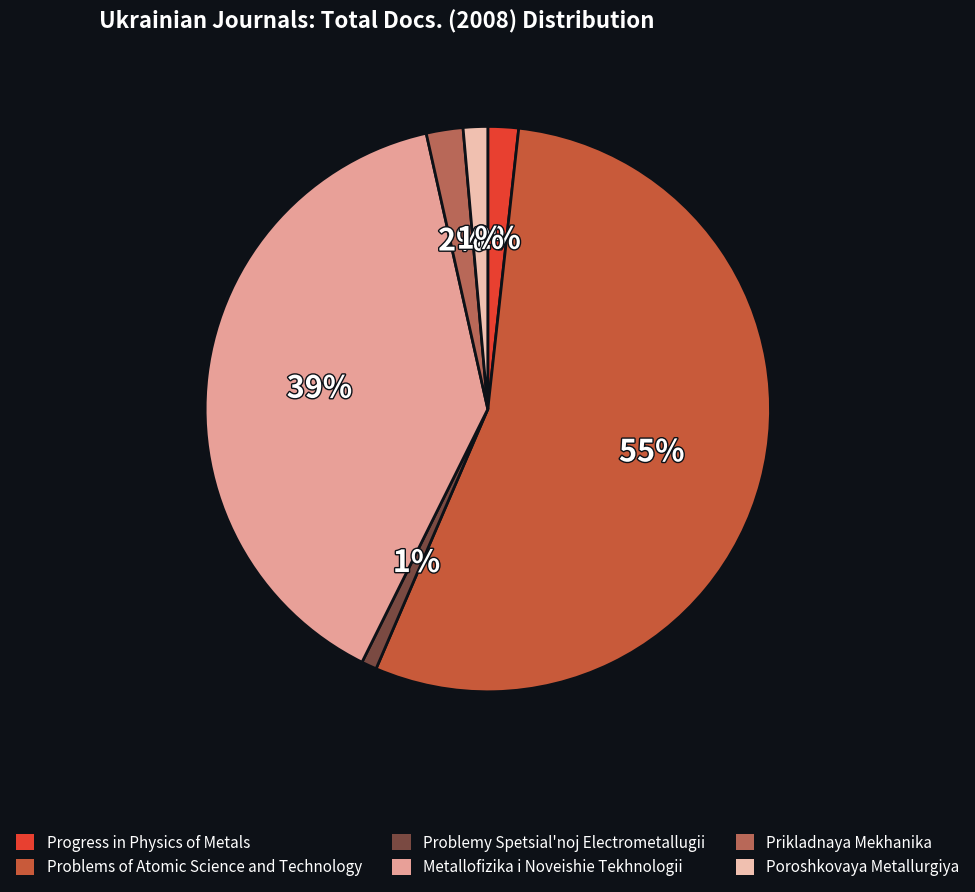

What is the smallest slice in the pie chart?

Problemy Spetsial'noj Electrometallugii